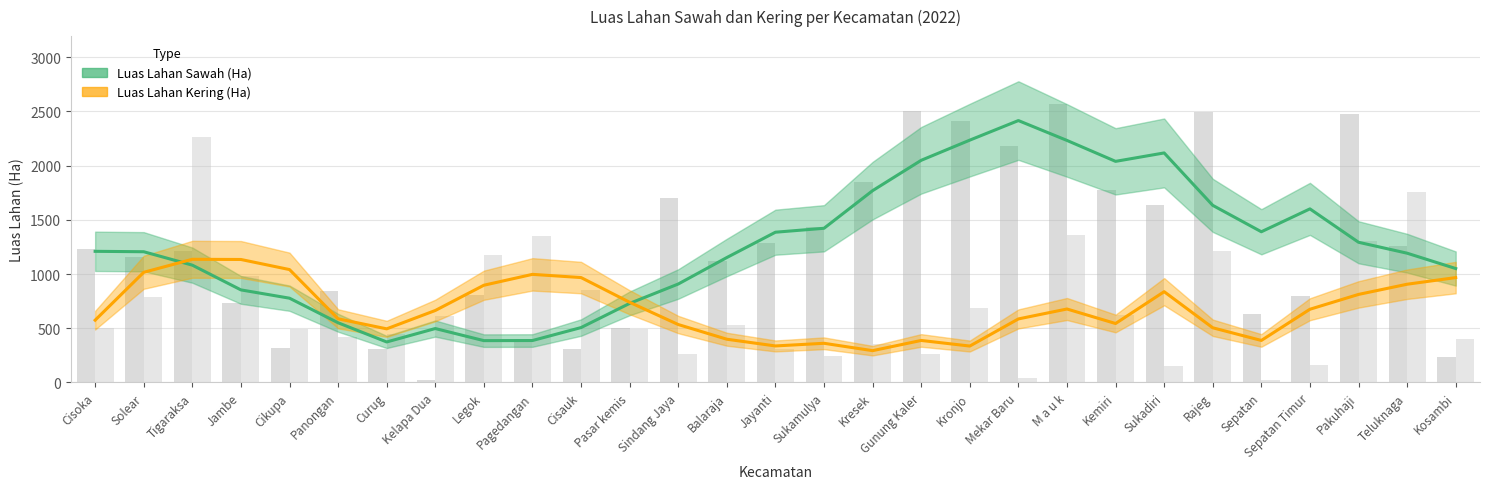

At Cisauk, list the series in order from smallest to largest.

Luas Lahan Sawah (Ha), Luas Lahan Kering (Ha)